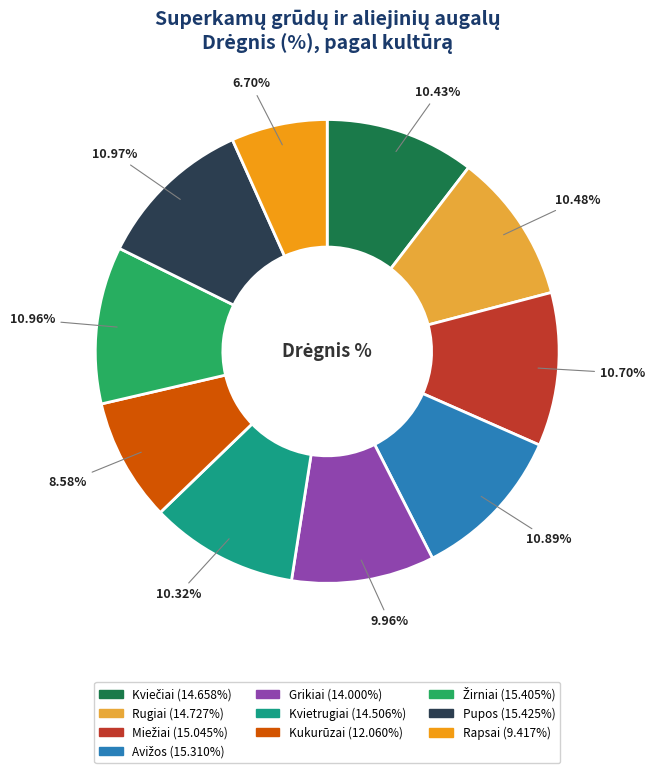

Does any single category account for the majority?

No